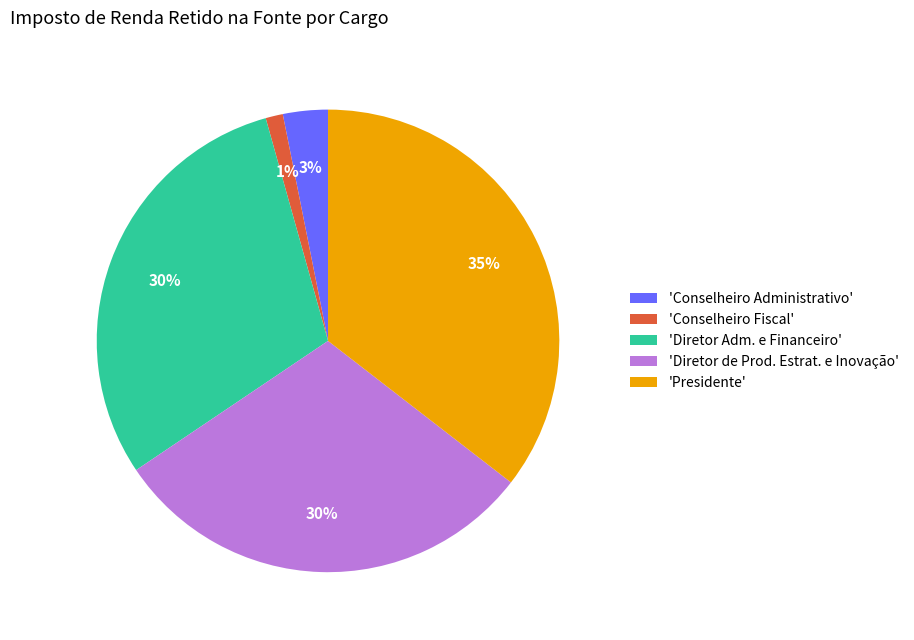

The 'Conselheiro Fiscal' slice represents 6% of the pie. True or false?

False